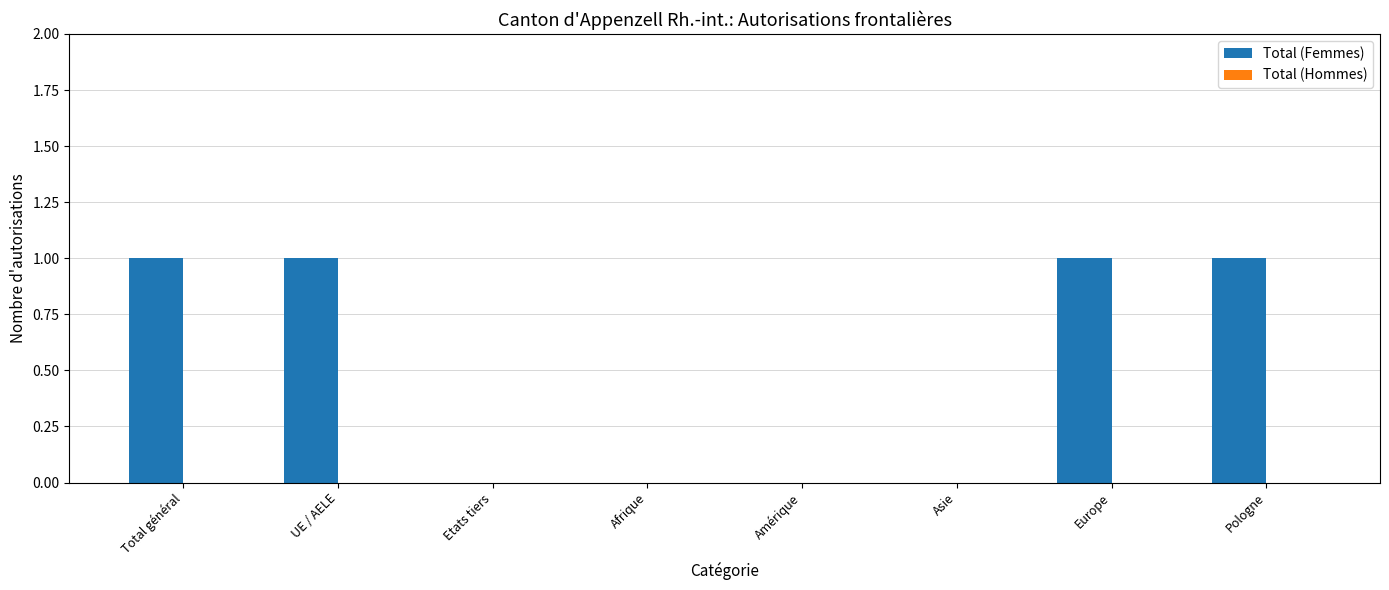

The value at Total général is 1. True or false?

True